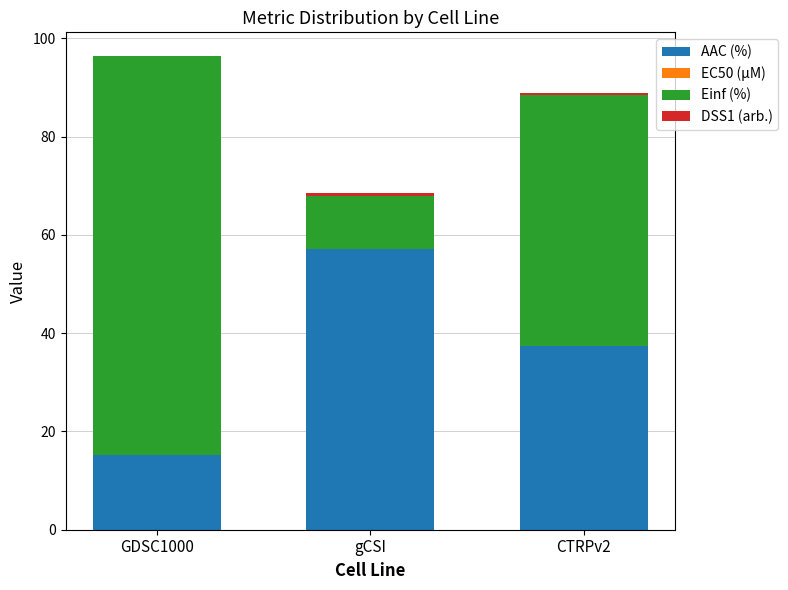

The AAC (%) series shows 30.7 at gCSI. True or false?

False